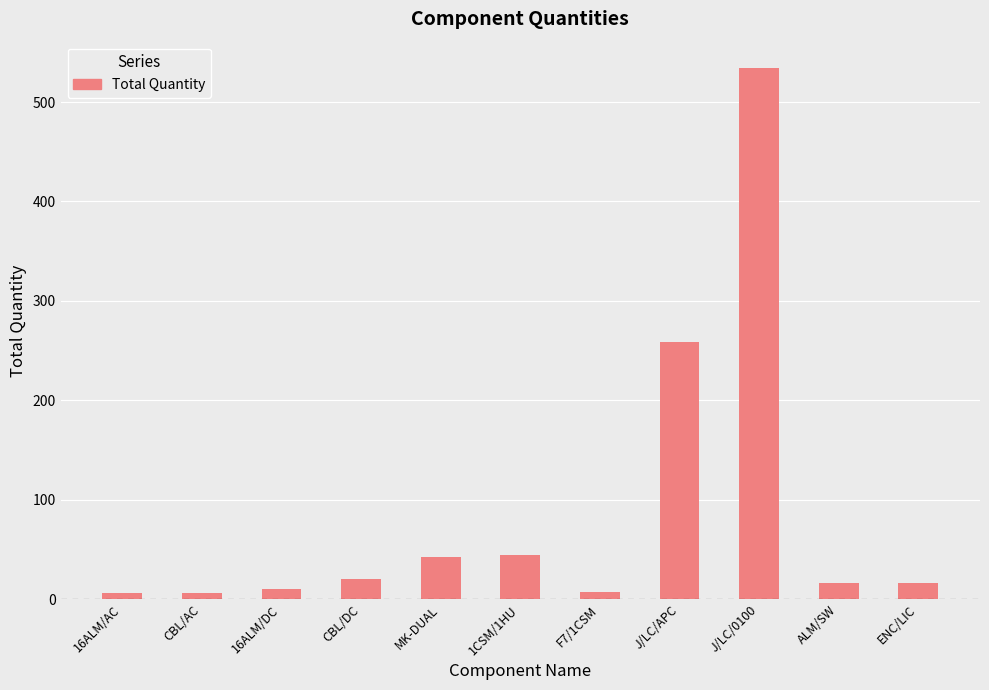

What is the average value?

87